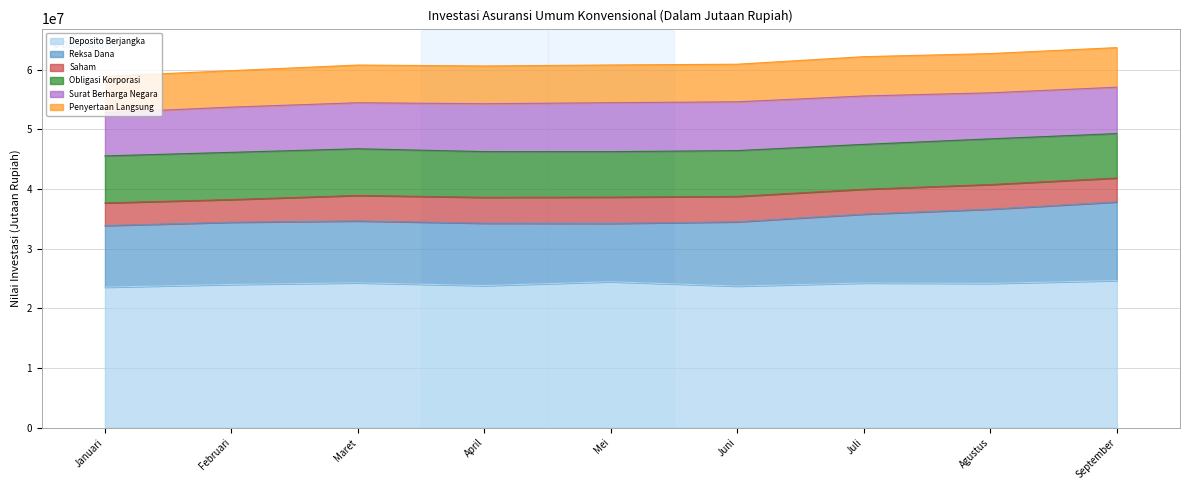

What is the highest value of the Penyertaan Langsung series?

6634968.6